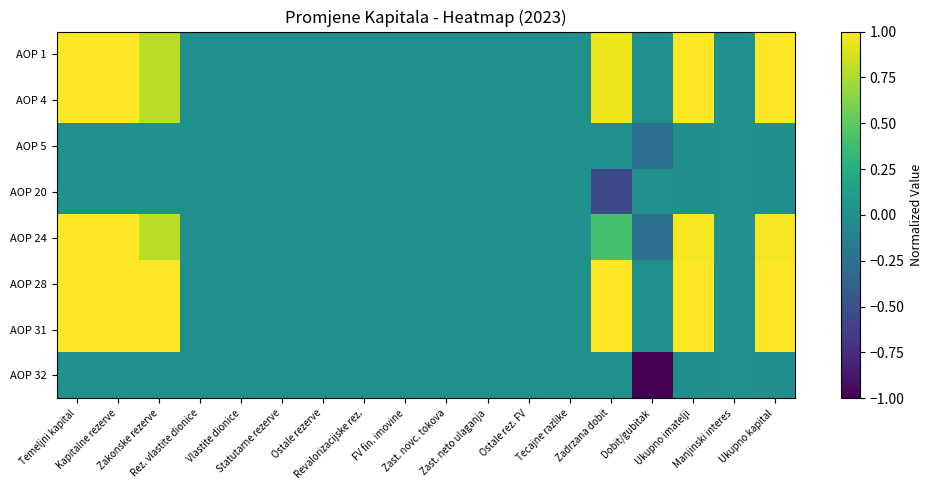

How many distinct data groups are displayed?

8